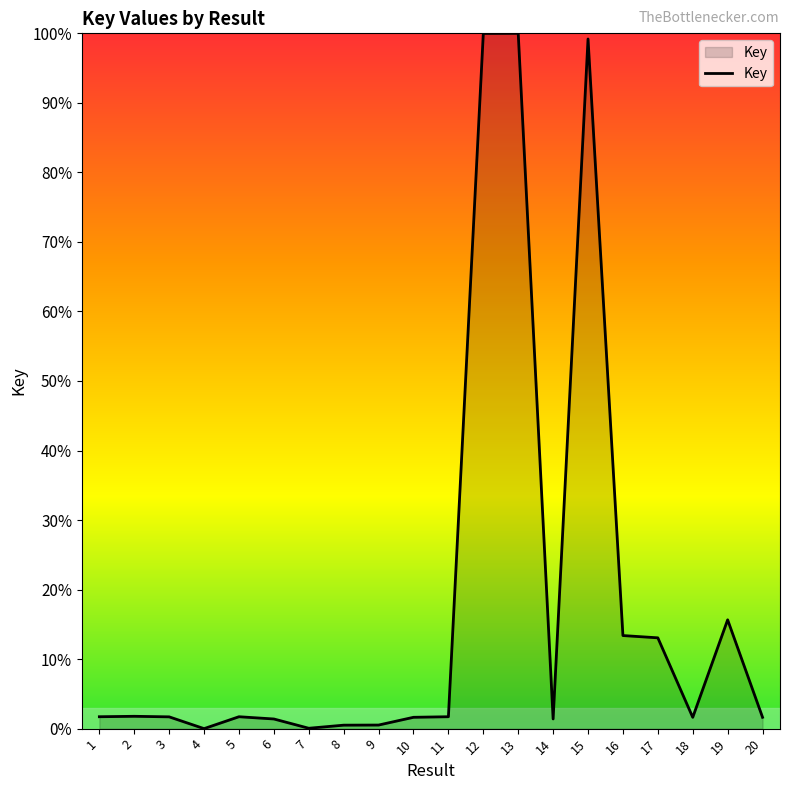

How many lines are shown in the chart?

1